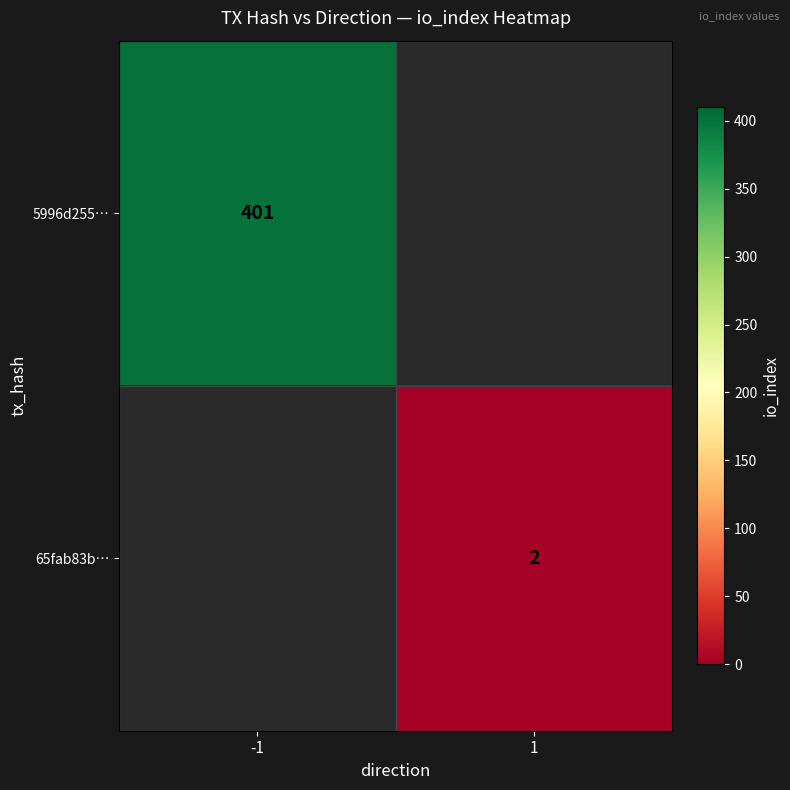

Is it true that 5996d255… equals 535 at -1?

False